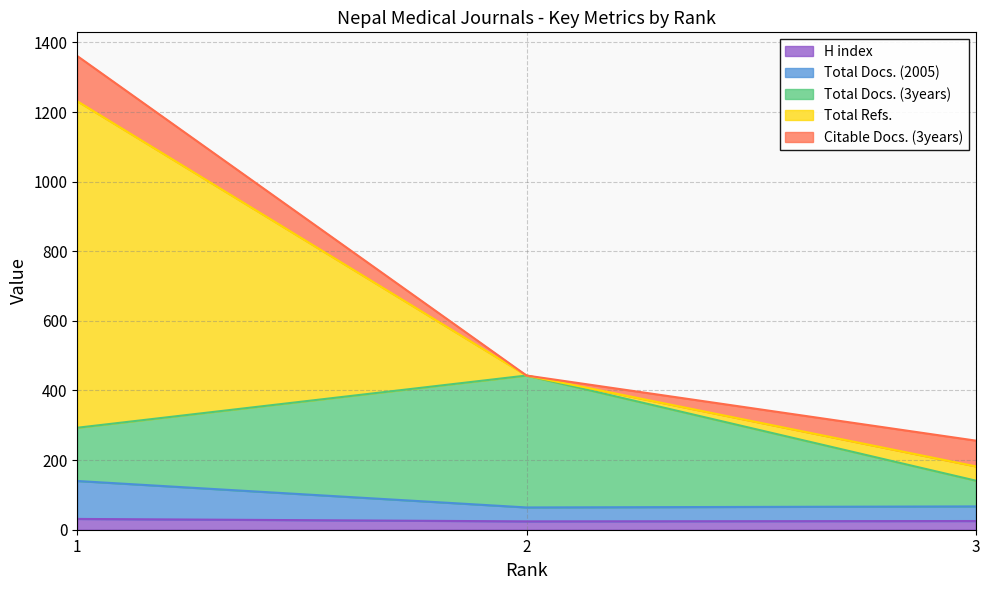

What is the highest value of the H index series?

31